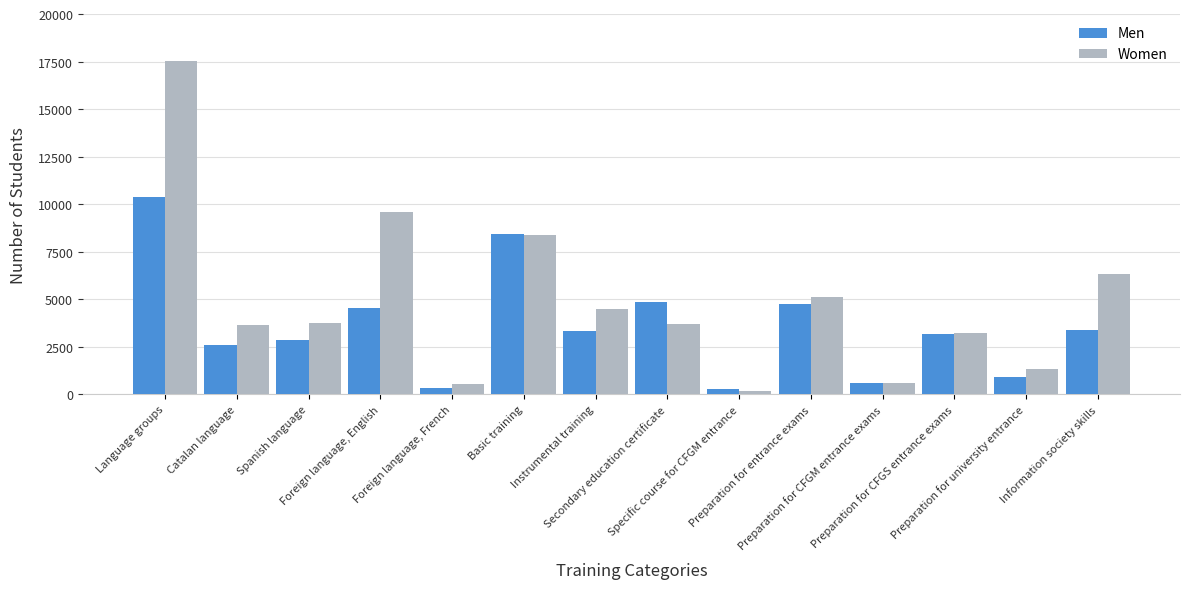

Which series has the largest range (max minus min)?

Women